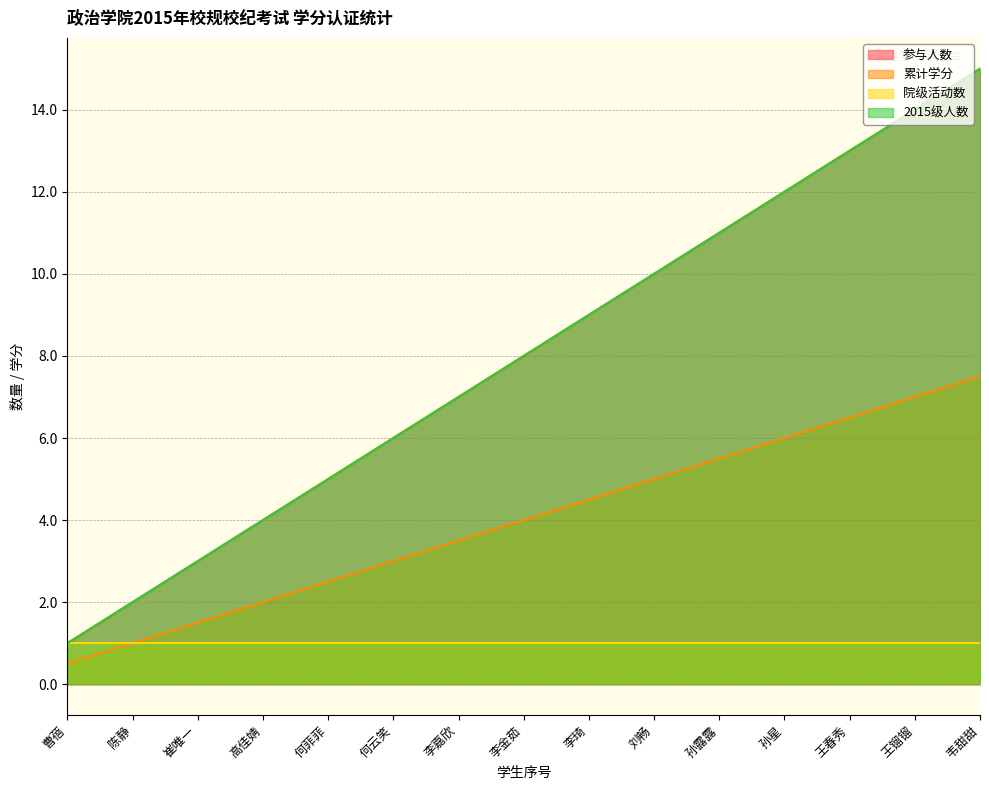

True or false: 累计学分 has more than 1 interior local peaks.

False